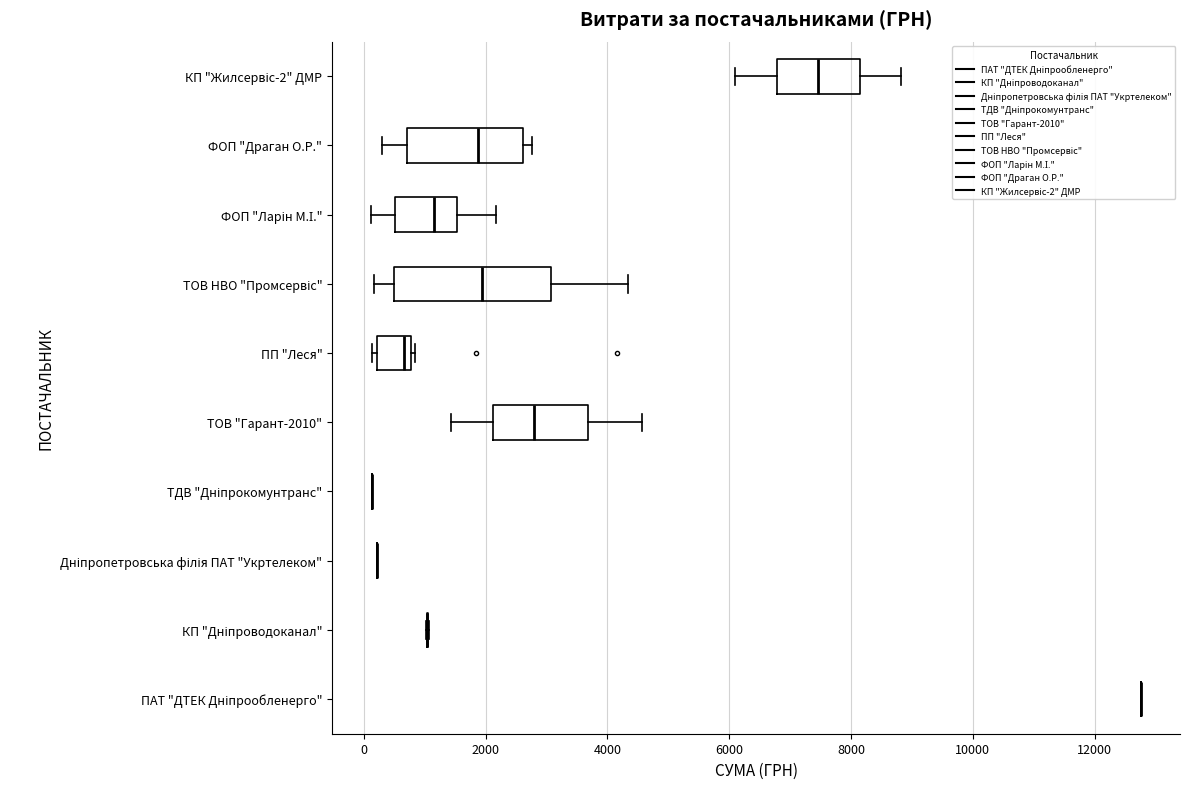

Reading bottom to top, transcribe this box plot: for each box, give where its median line is, the range the box spans, and where its two whiskers end, as read against the x-axis. The values are not printed on the chart, so give them approximately, as read against the axis.

ПАТ "ДТЕК Дніпрообленерго": box collapsed to a line at 12800, whiskers 12800 to 12800
КП "Дніпроводоканал": box collapsed to a line at 1000, whiskers 1000 to 1000
Дніпропетровська філія ПАТ "Укртелеком": box collapsed to a line at 200, whiskers 200 to 200
ТДВ "Дніпрокомунтранс": box collapsed to a line at 200, whiskers 200 to 200
ТОВ "Гарант-2010": median 2800, box 2200 to 3600, whiskers 1400 to 4600
ПП "Леся": median 600, box 200 to 800, whiskers 200 (just left of the box's left edge) to 800
ТОВ НВО "Промсервіс": median 2000, box 600 to 3000, whiskers 200 to 4400
ФОП "Ларін М.І.": median 1200, box 600 to 1600, whiskers 200 to 2200
ФОП "Драган О.Р.": median 1800, box 800 to 2600, whiskers 400 to 2800
КП "Жилсервіс-2" ДМР: median 7400, box 6800 to 8200, whiskers 6000 to 8800